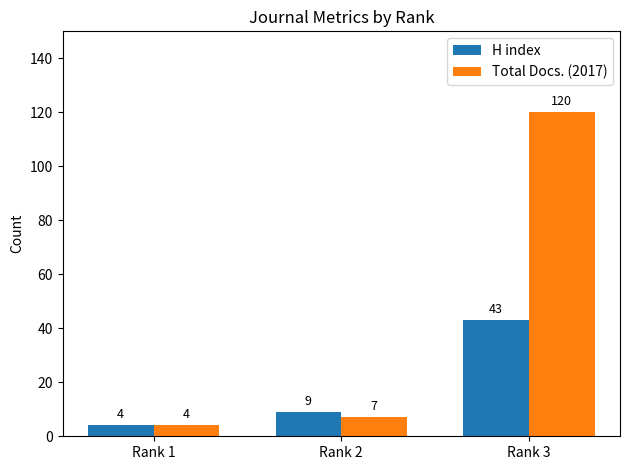

What is the value of the H index bar at the 2nd from the left?

9